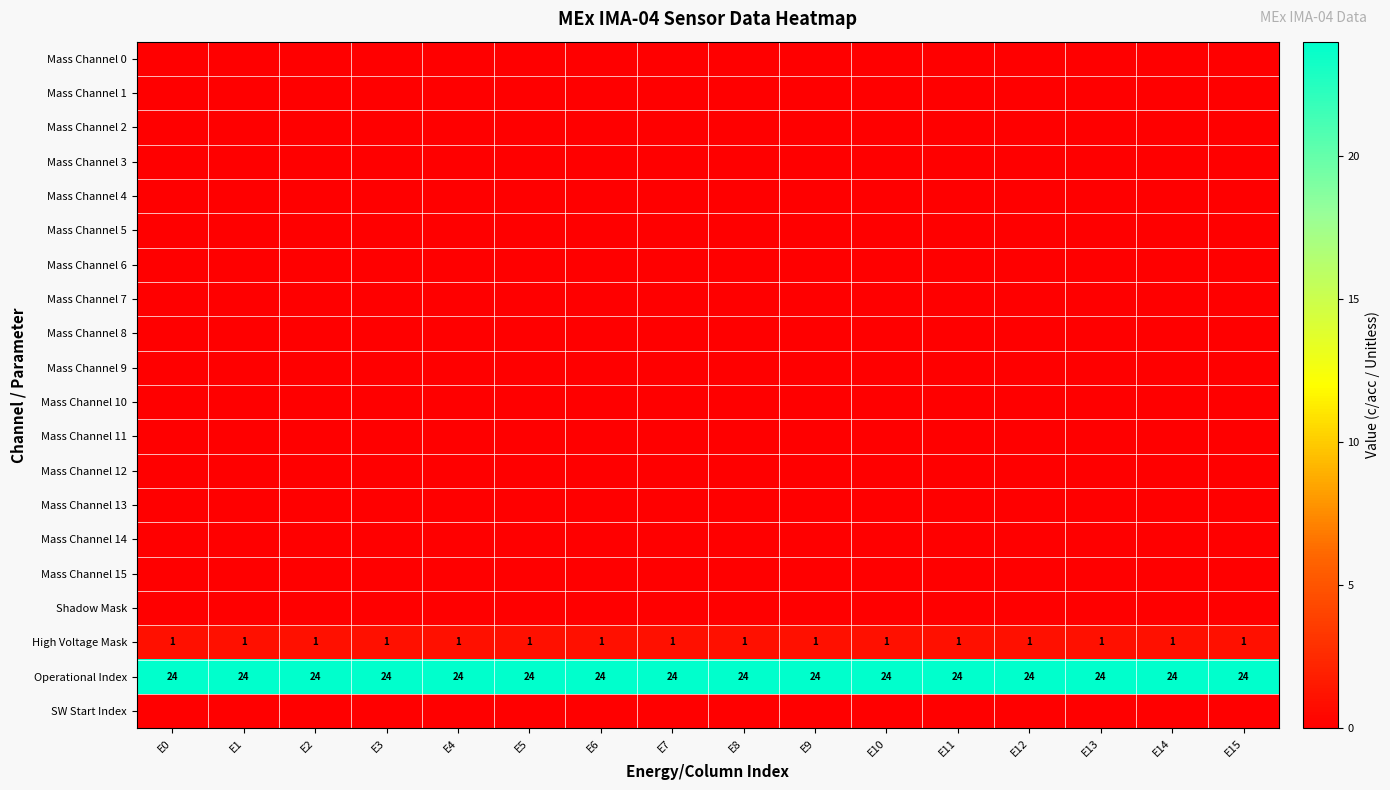

The value of Operational Index at E4 is 24. True or false?

True